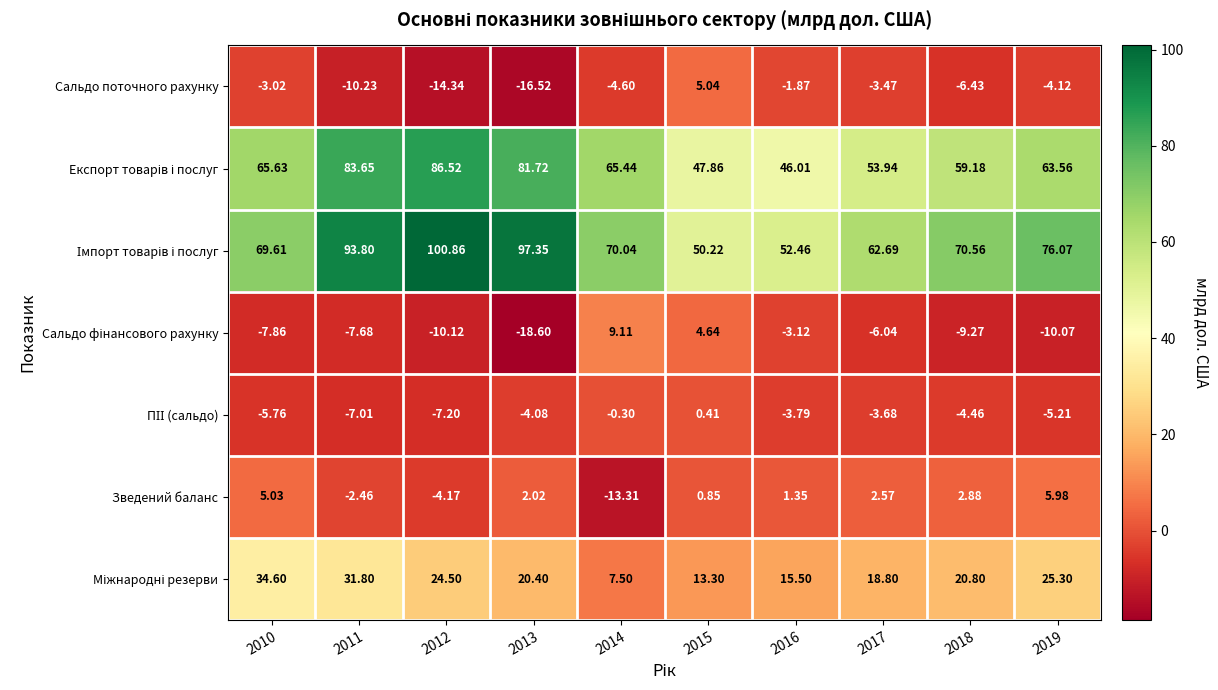

Count the number of categories in the chart.

10